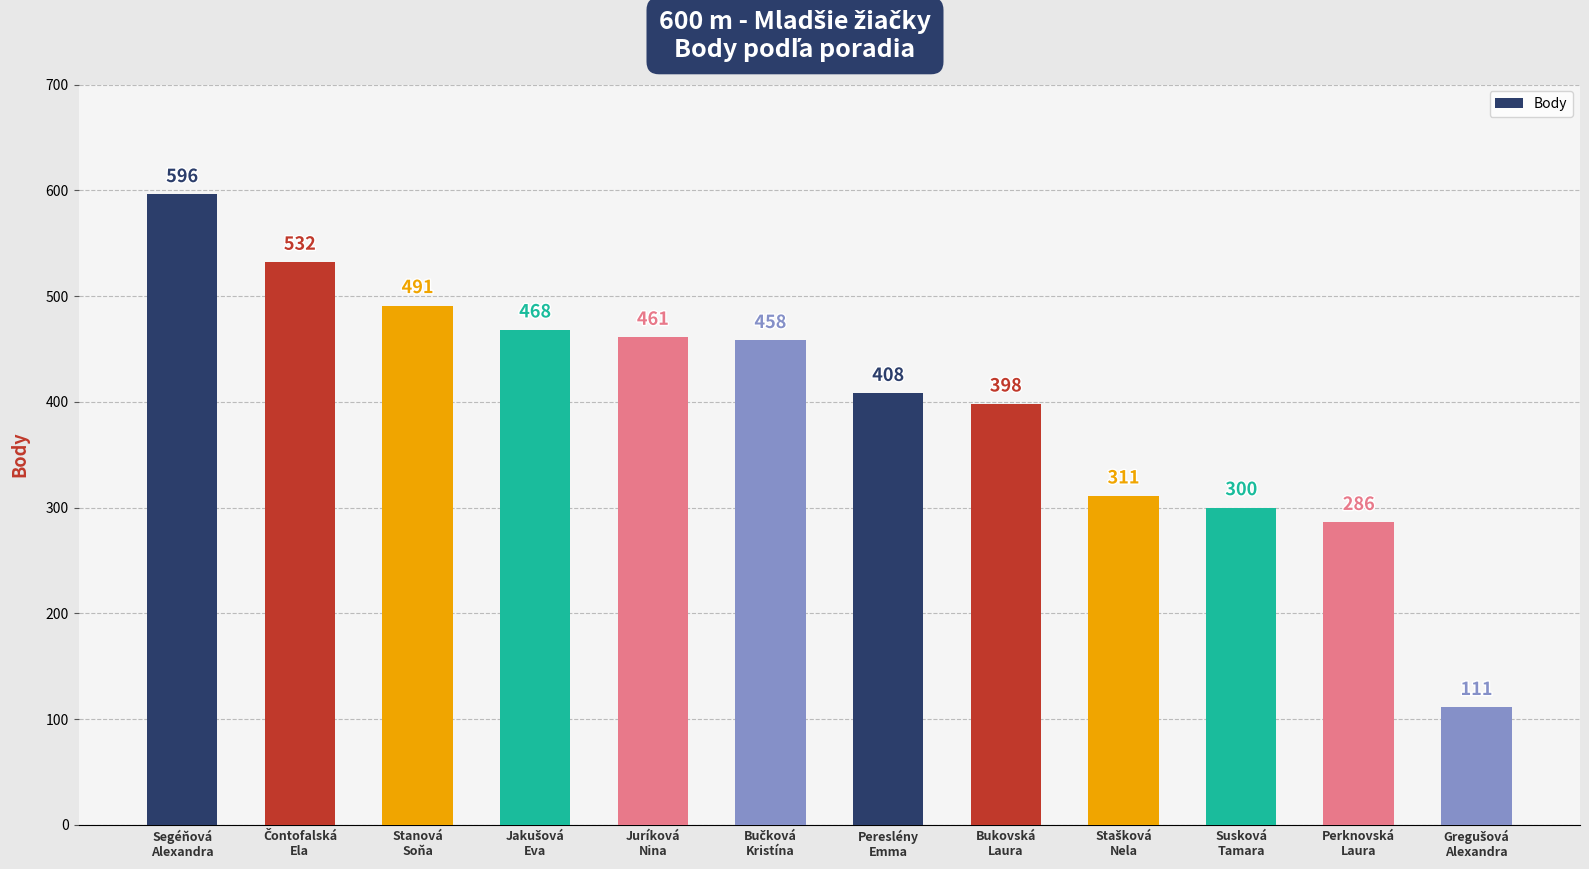

What is the value of the 6th bar from the left?

458